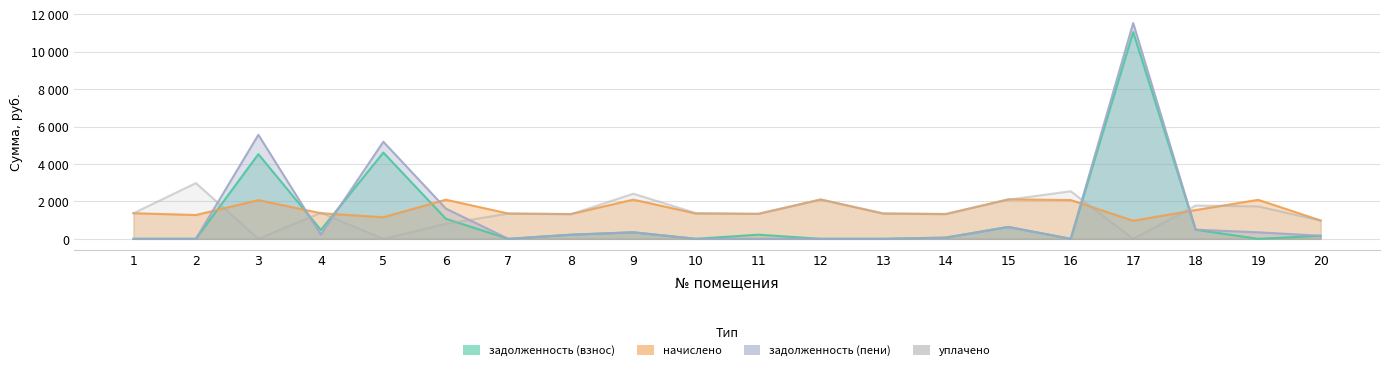

After their last crossing, which series has the higher values: уплачено or начислено?

начислено